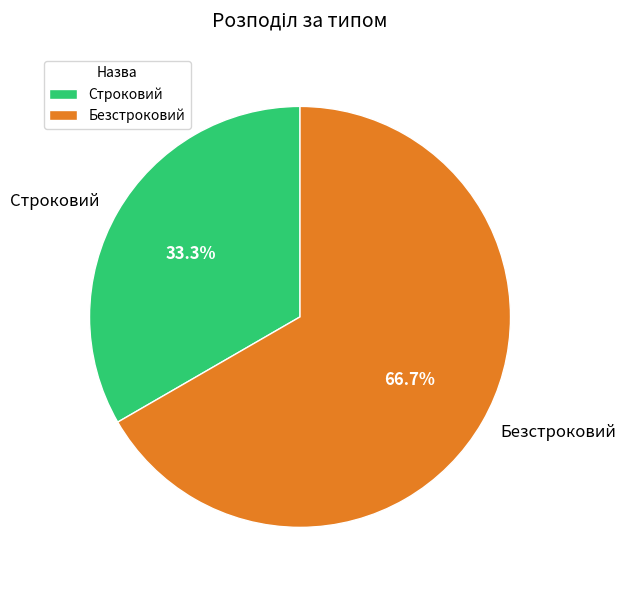

What percentage is the Безстроковий slice, to the nearest percent?

67%